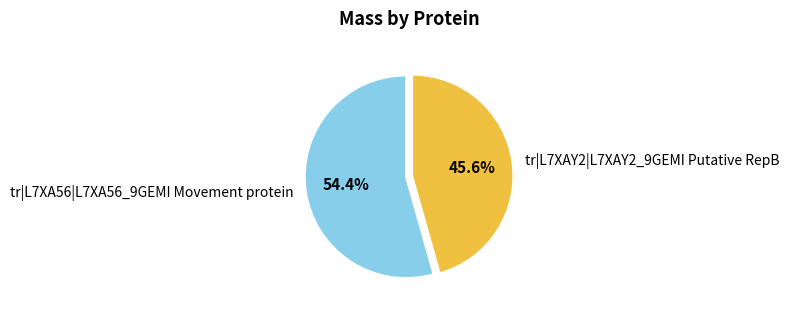

What percentage is the tr|L7XAY2|L7XAY2_9GEMI Putative RepB slice, to the nearest percent?

46%